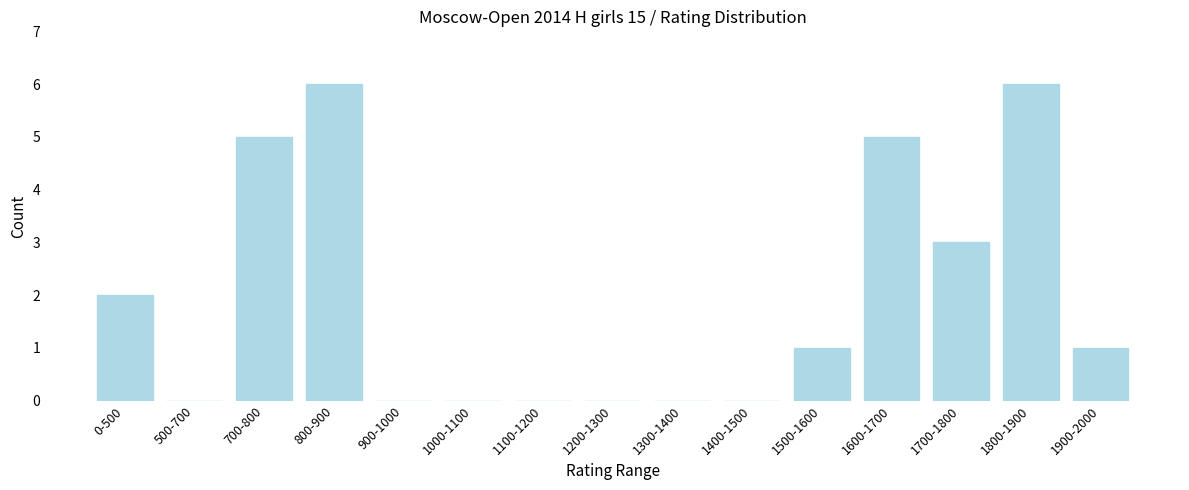

Reading left to right, what are all the values shown in this chart?

0-500=2	500-700=0	700-800=5	800-900=6	900-1000=0	1000-1100=0	1100-1200=0	1200-1300=0	1300-1400=0	1400-1500=0	1500-1600=1	1600-1700=5	1700-1800=3	1800-1900=6	1900-2000=1